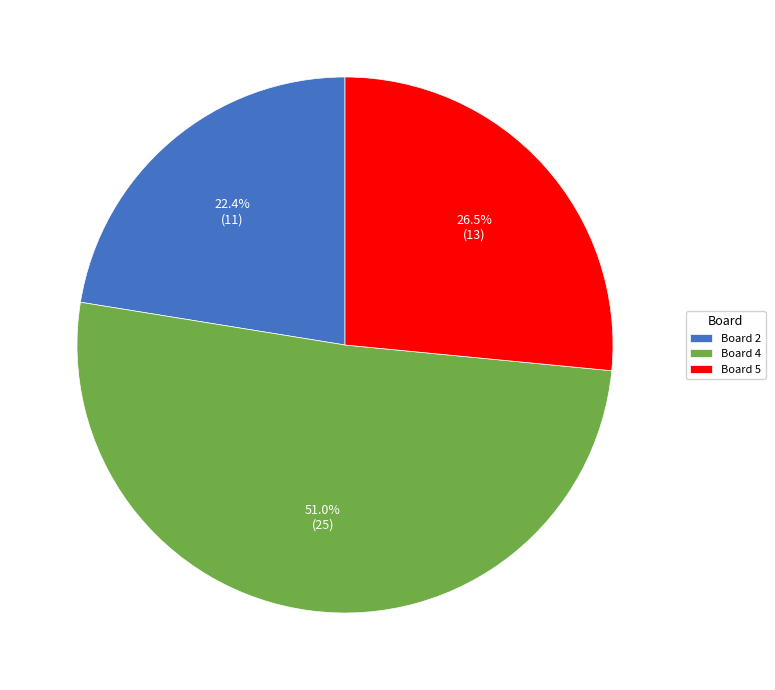

Rank the categories by value from highest to lowest.

Board 4, Board 5, Board 2